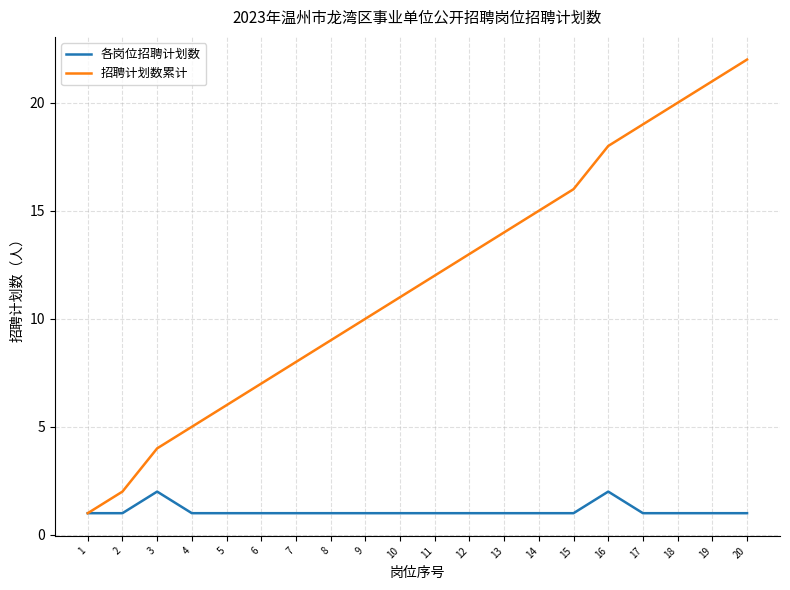

Which category has the highest value across all series?

20